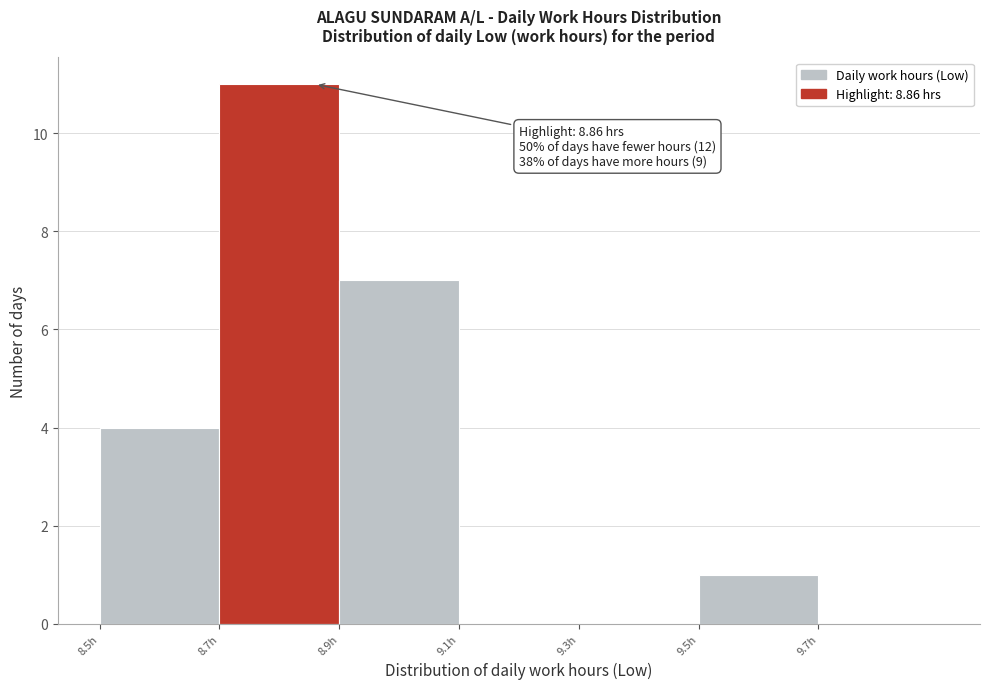

Which range on the x-axis has the tallest bar?

8.7 to 8.9